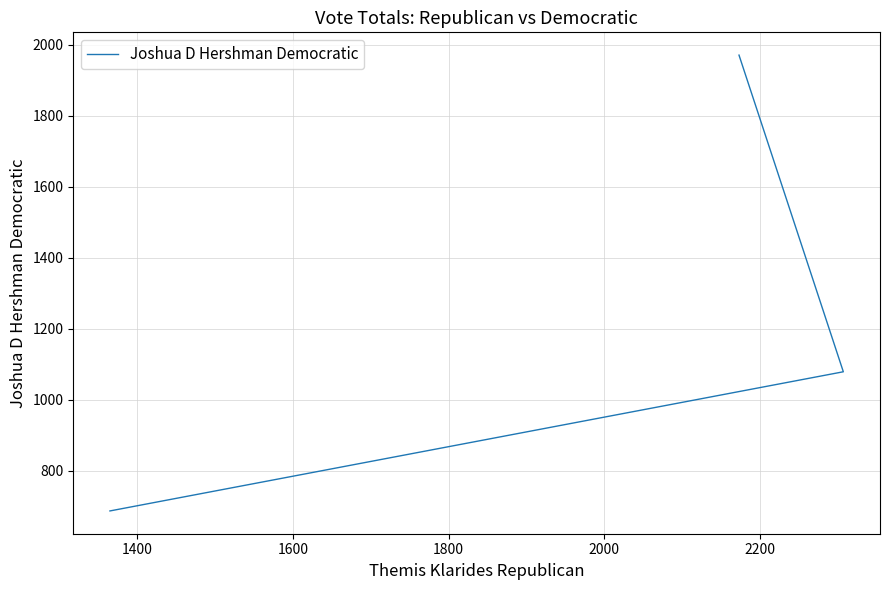

What is the maximum value shown in the chart?

1971